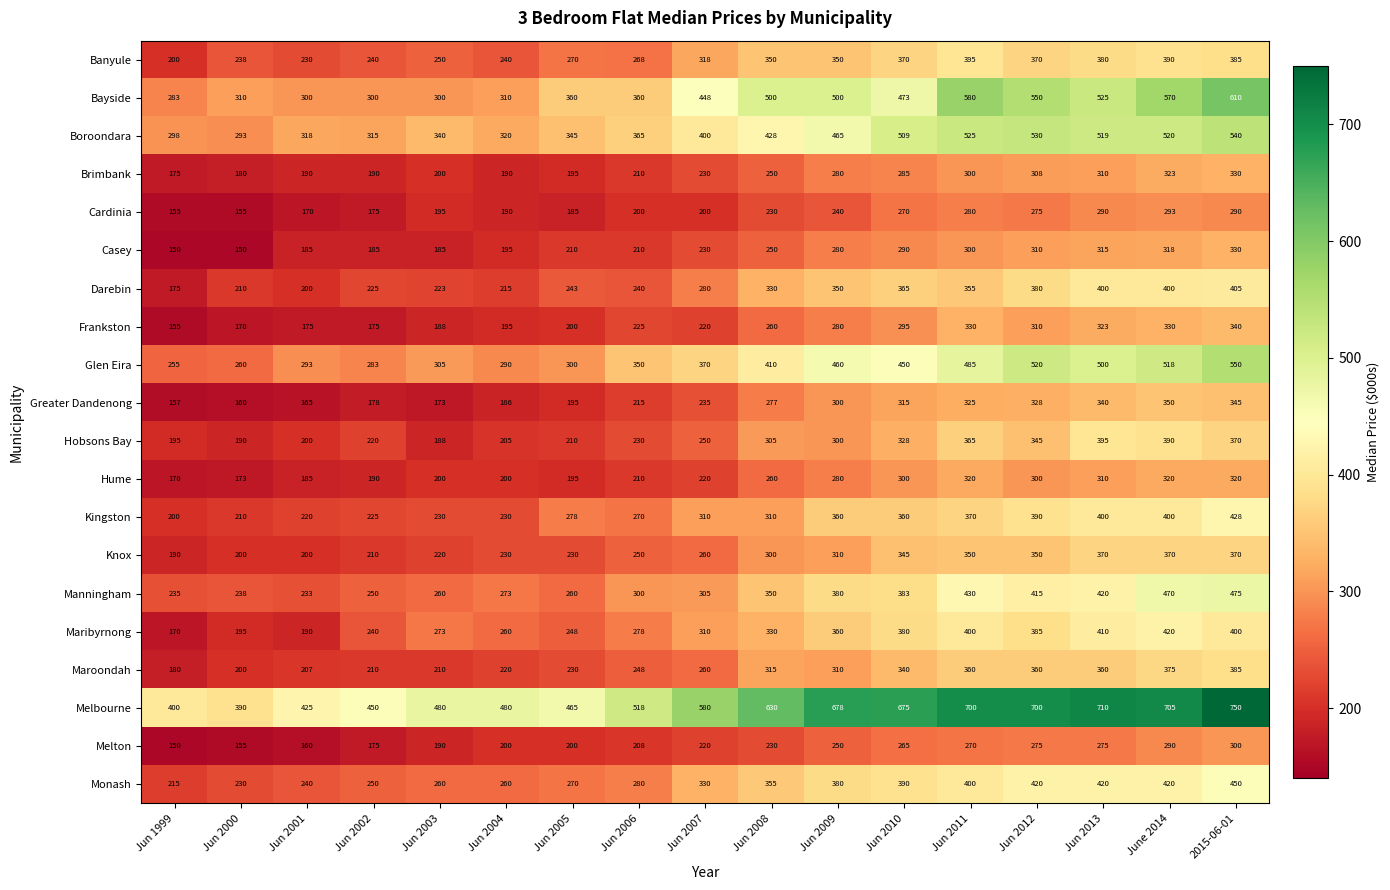

What is the difference between the maximum and minimum values in the Melbourne series?

360